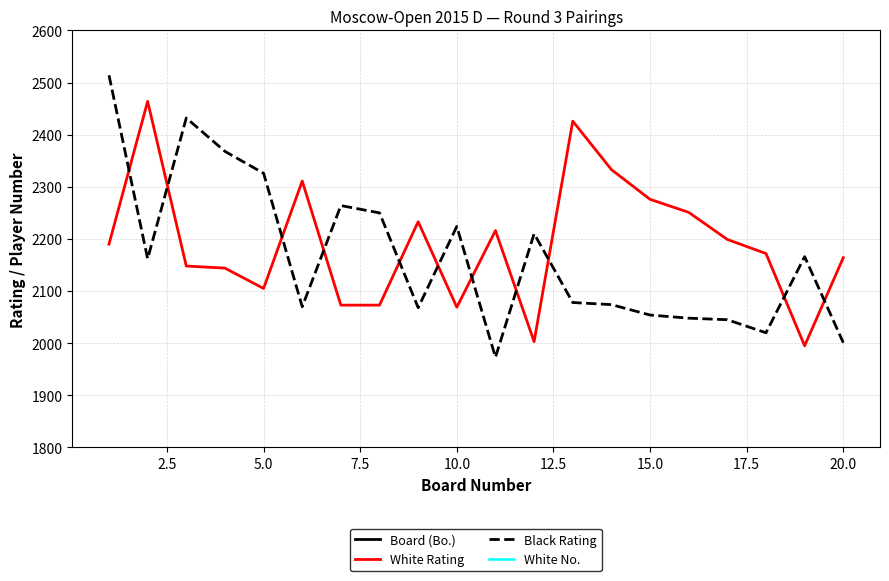

Does the chart have visible grid lines?

Yes